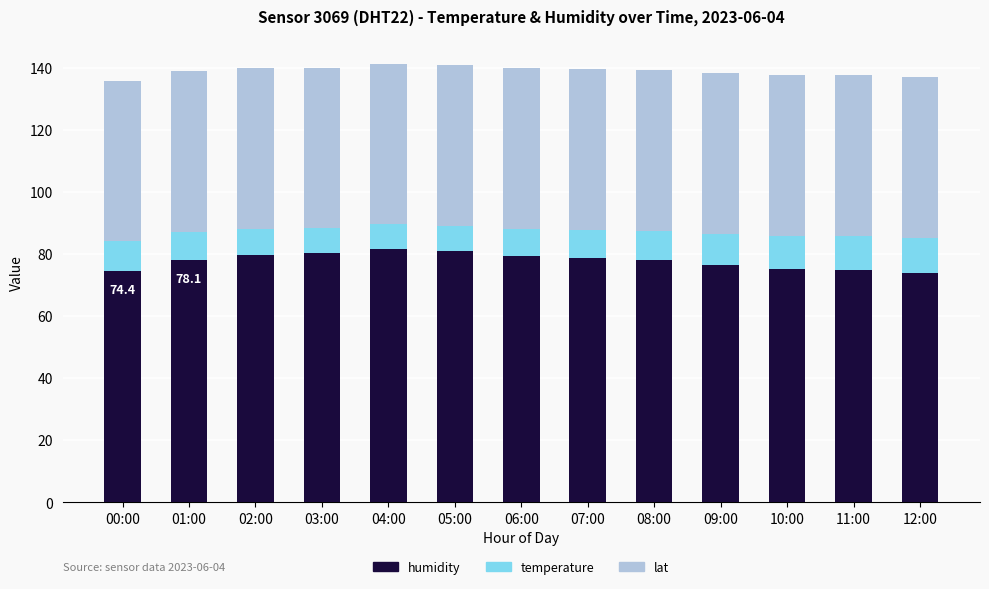

What is the average value of the humidity series?

77.7